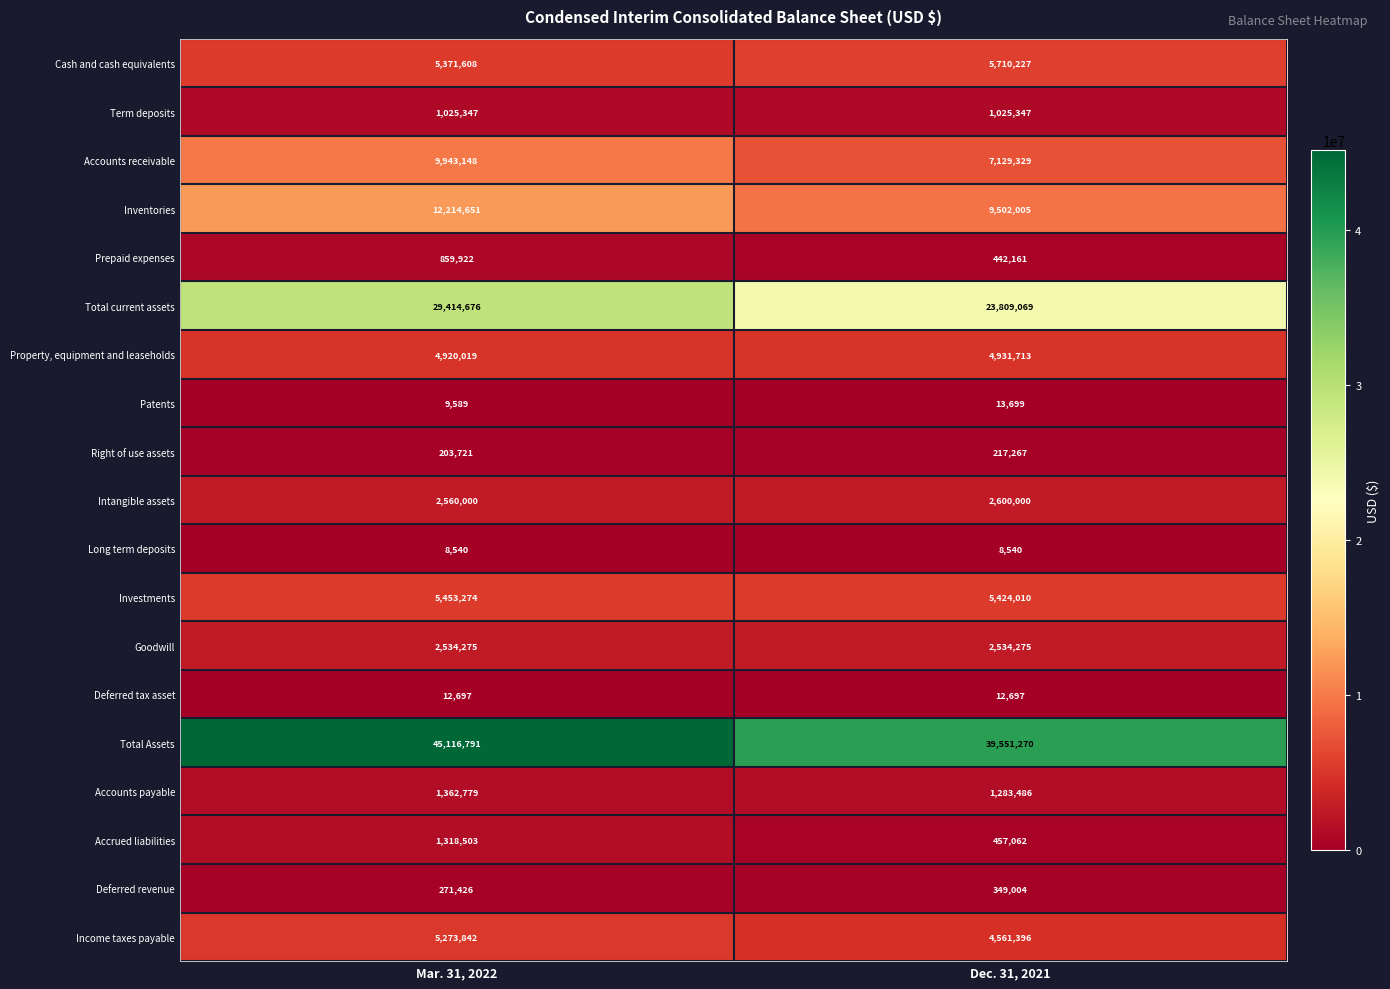

What is the approximate value of Inventories at Mar. 31, 2022, to the nearest 50?

12214650